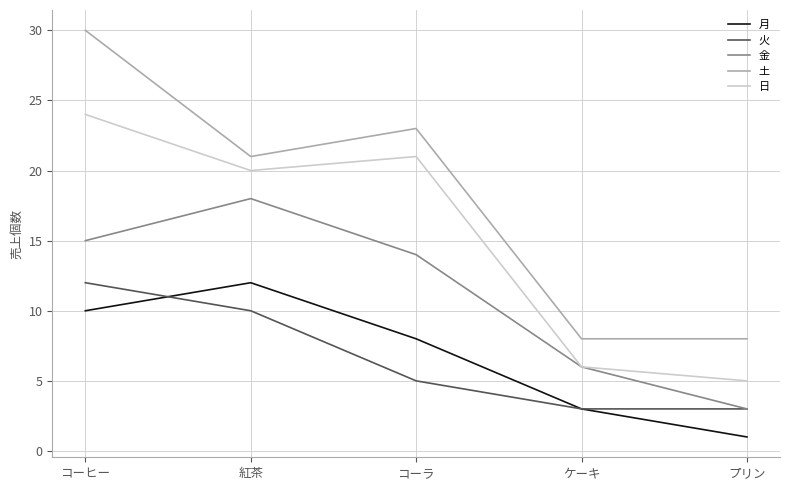

Count the 火 values in the range 3 to 10.

4